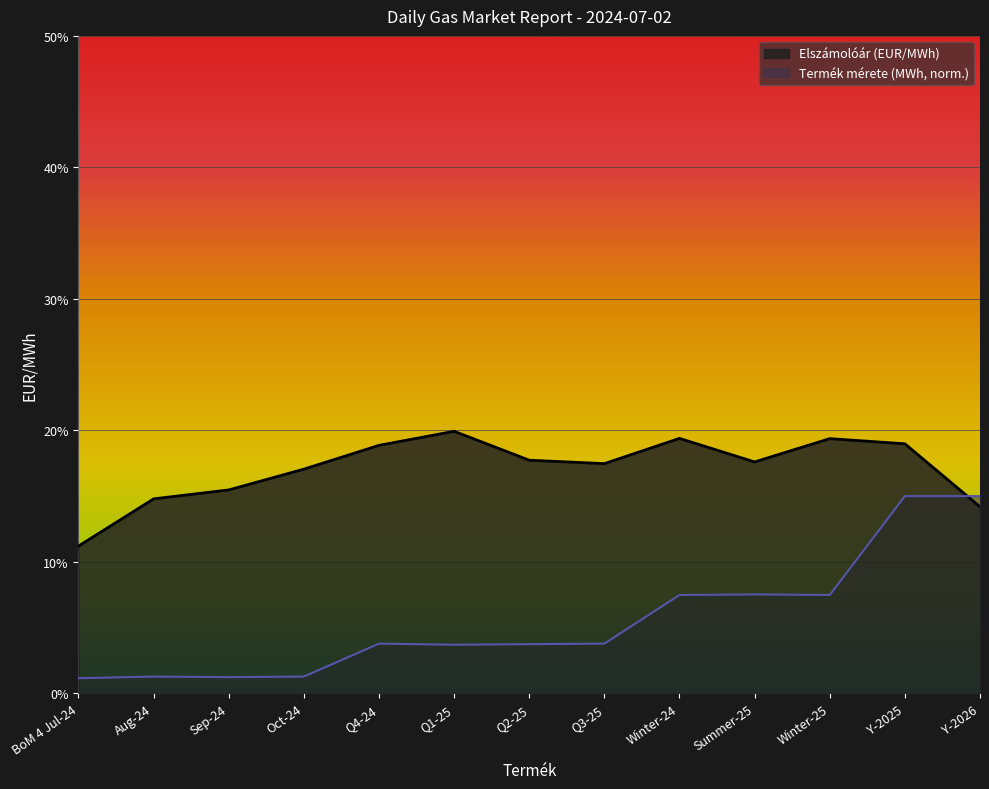

What position from the right is Winter-24?

5